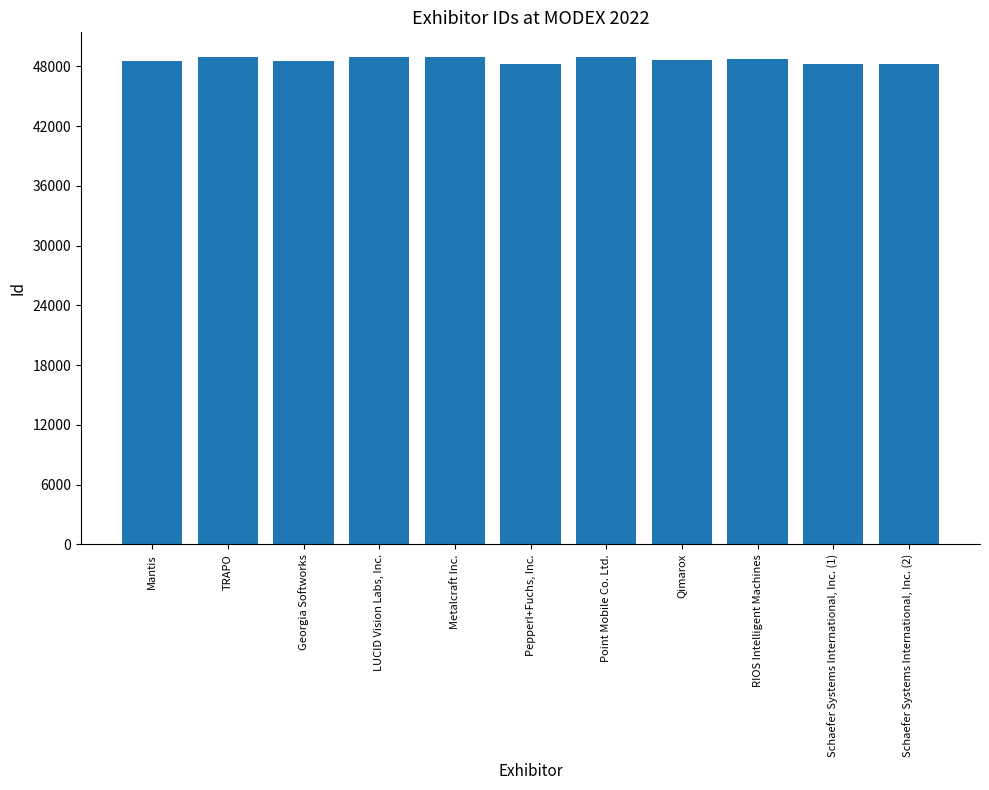

What is the smallest value displayed?

48227